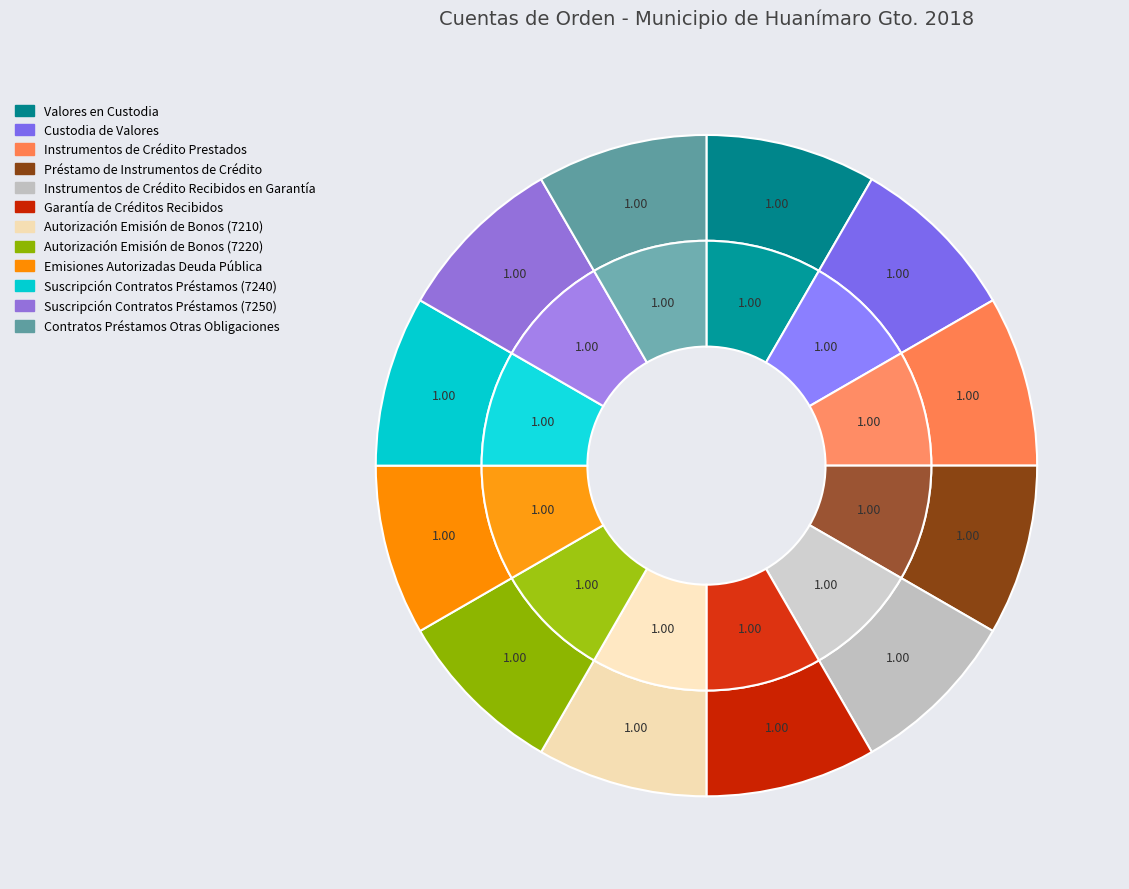

Rank the categories by value from highest to lowest.

Contratos Préstamos Otras Obligaciones, Autorización Emisión de Bonos (7210), Autorización Emisión de Bonos (7220), Emisiones Autorizadas Deuda Pública, Suscripción Contratos Préstamos (7240), Suscripción Contratos Préstamos (7250), Valores en Custodia, Custodia de Valores, Instrumentos de Crédito Prestados, Préstamo de Instrumentos de Crédito, Instrumentos de Crédito Recibidos en Garantía, Garantía de Créditos Recibidos